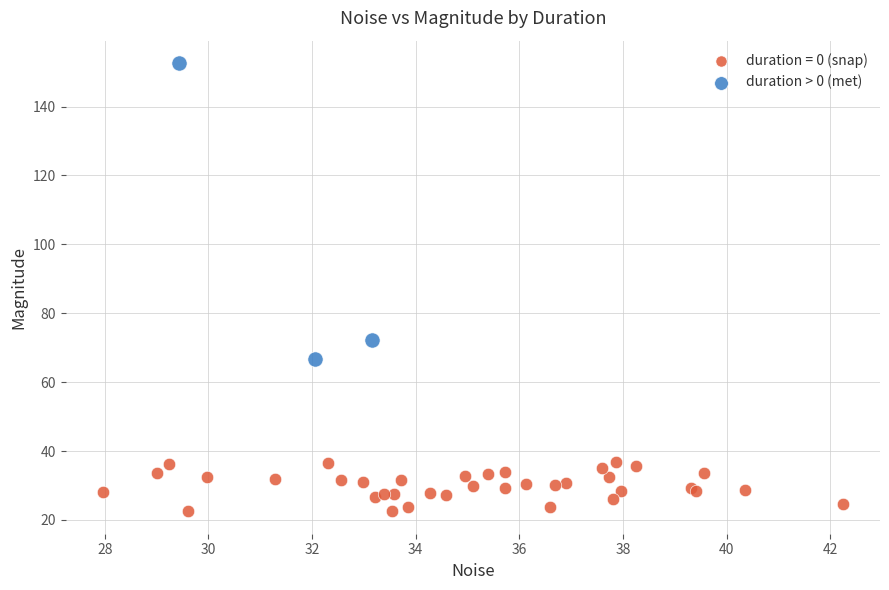

Which series contains the highest Y value?

duration > 0 (met)